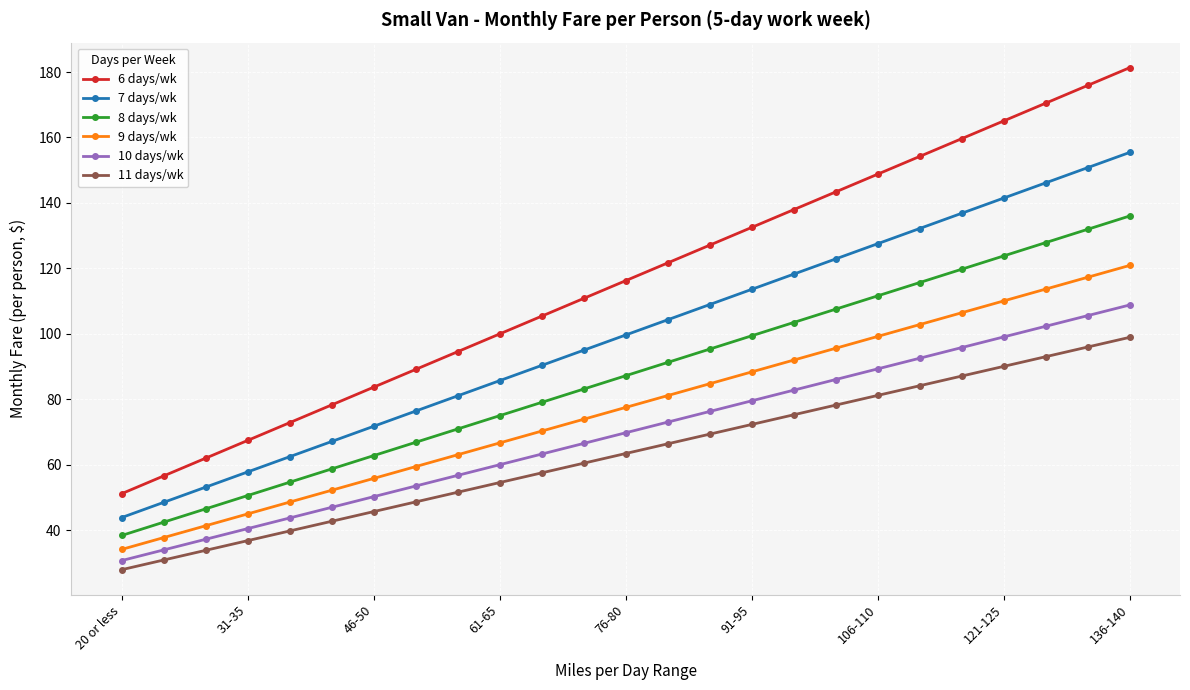

Which series has the largest range (max minus min)?

6 days/wk